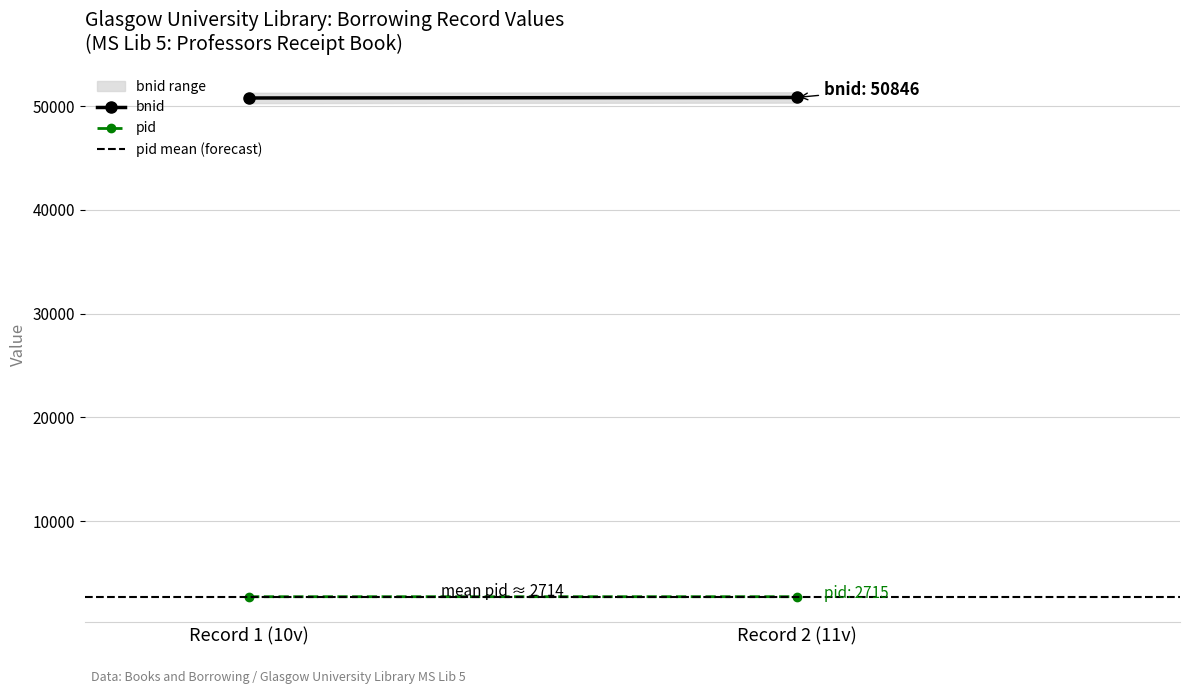

Which category has the lowest value across all series?

Record 1 (10v)